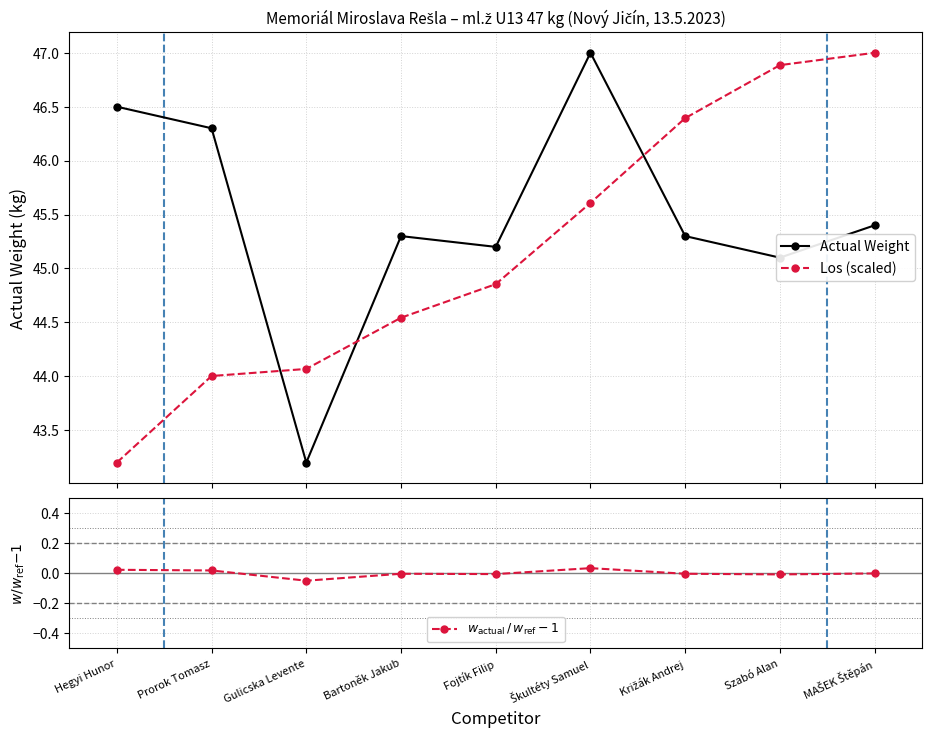

Does the chart have visible grid lines?

Yes